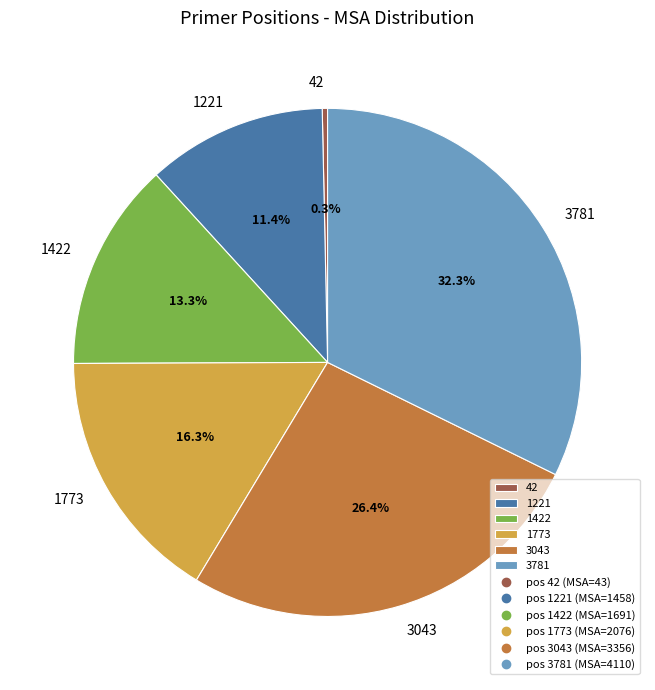

Approximately how many times larger is the value at 3781 compared to 1422?

2.4